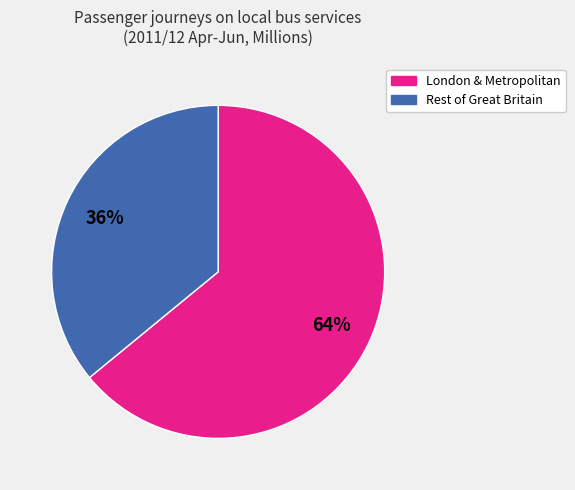

To the nearest percent, what is the difference between the largest and smallest slice percentages?

28%